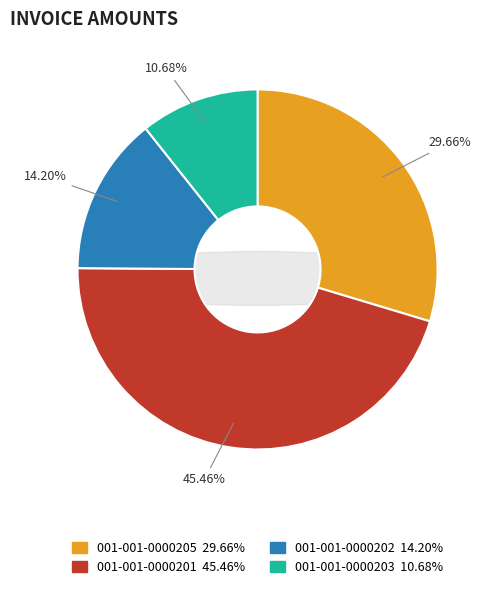

Count the number of slices in the pie.

4